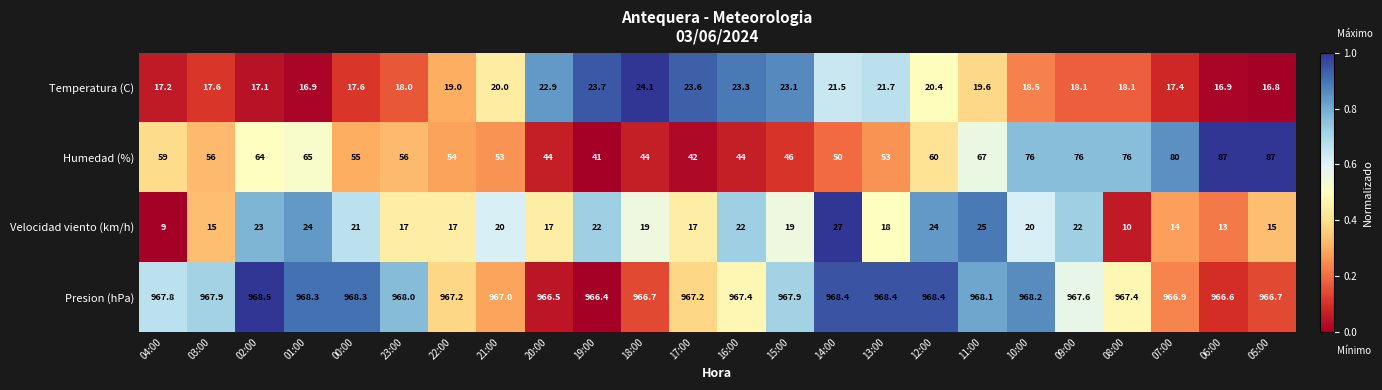

What is the total value across all series at 05:00?

1085.5